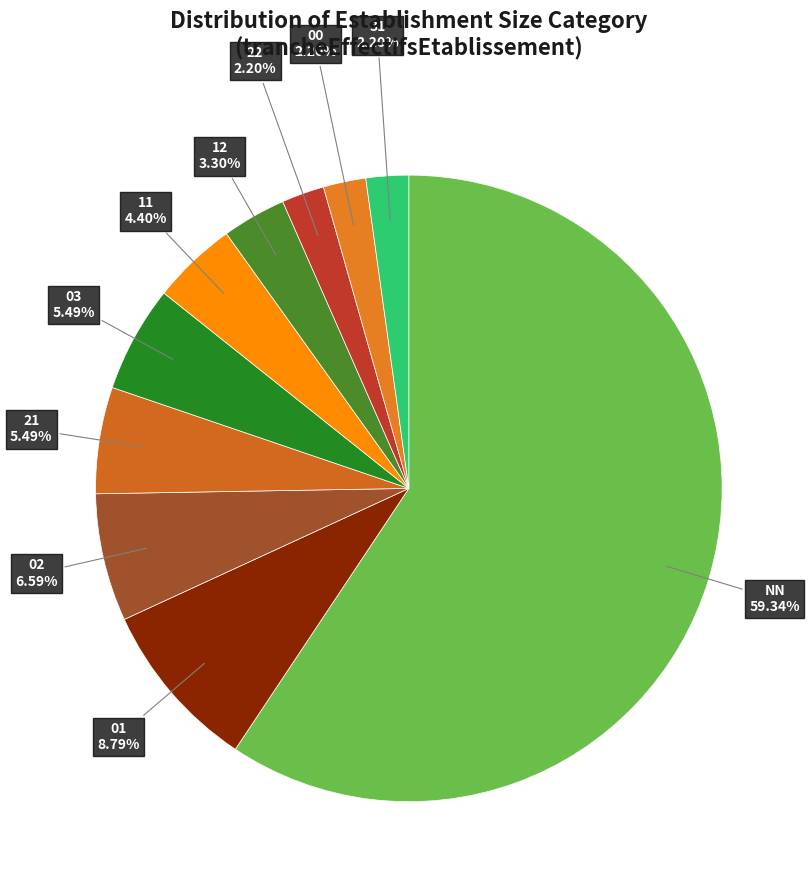

Is there any slice that represents more than half of the pie?

Yes